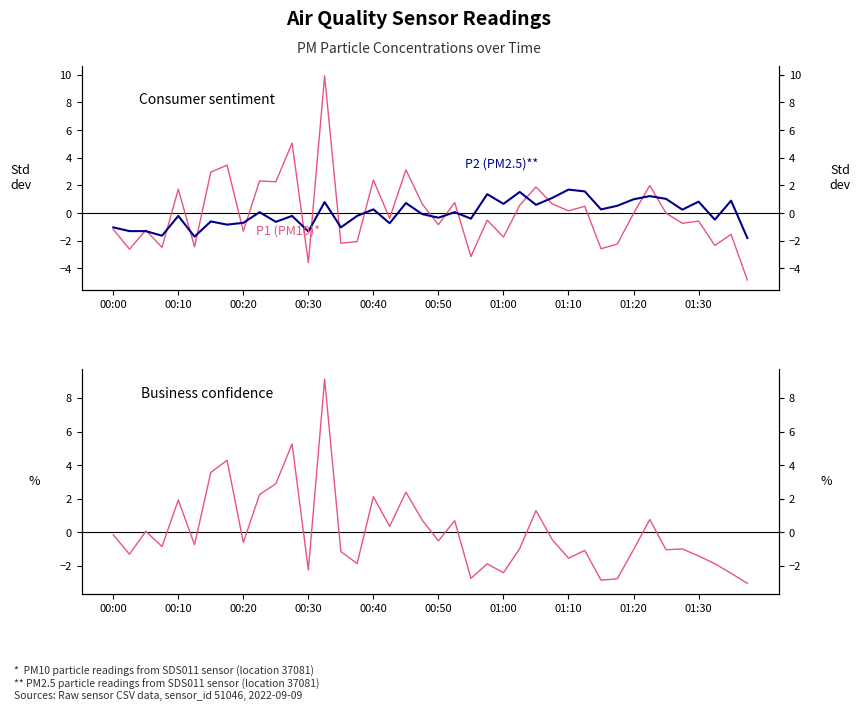

Which series has the largest total across all categories?

P2 (PM2.5)